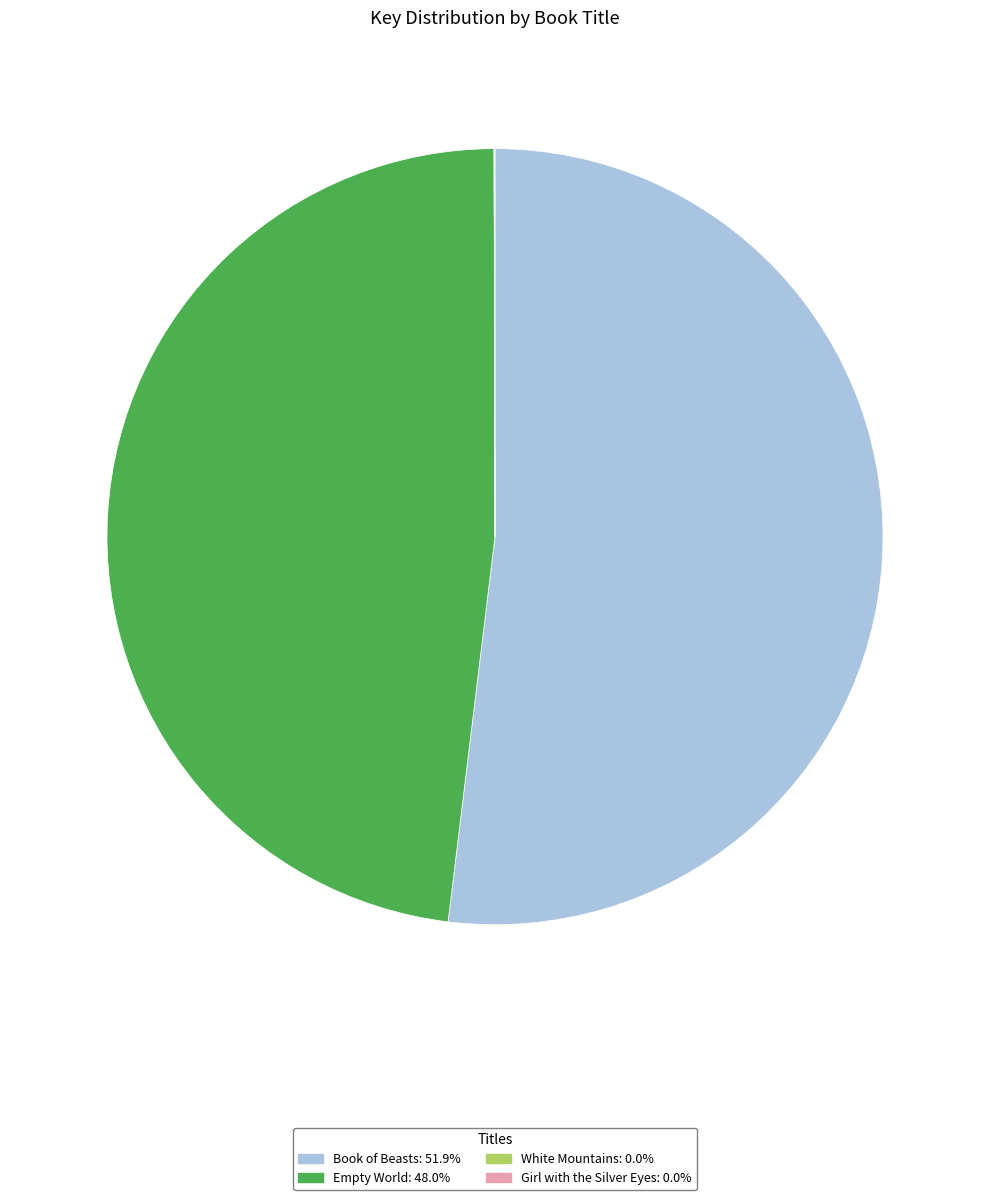

Which category has the biggest portion of the pie?

Book of Beasts